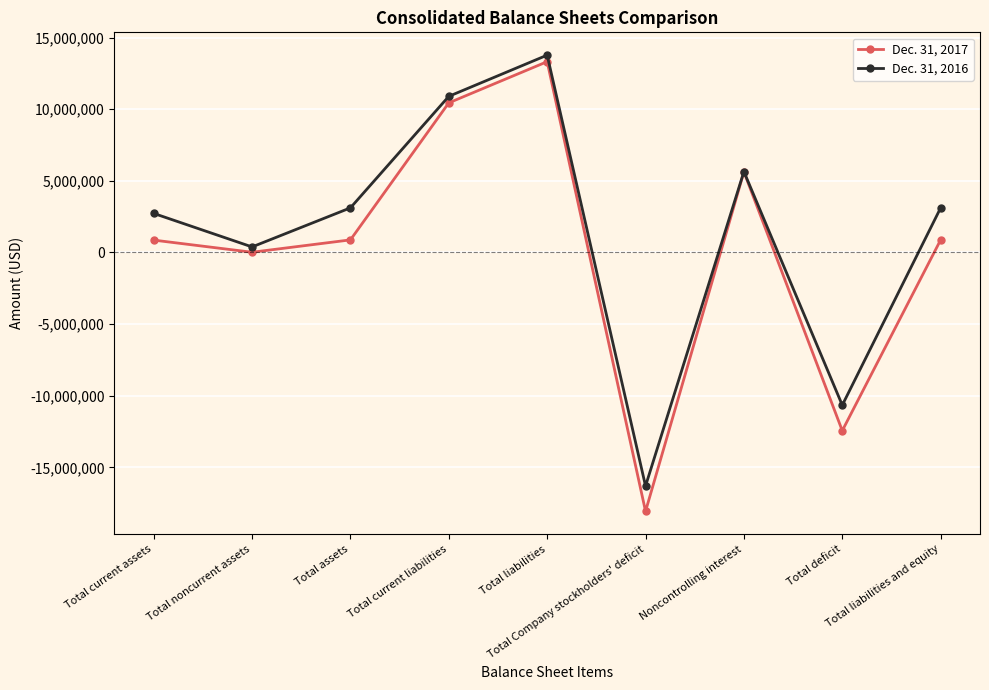

List the series in order of their overall mean, highest first.

Dec. 31, 2016, Dec. 31, 2017